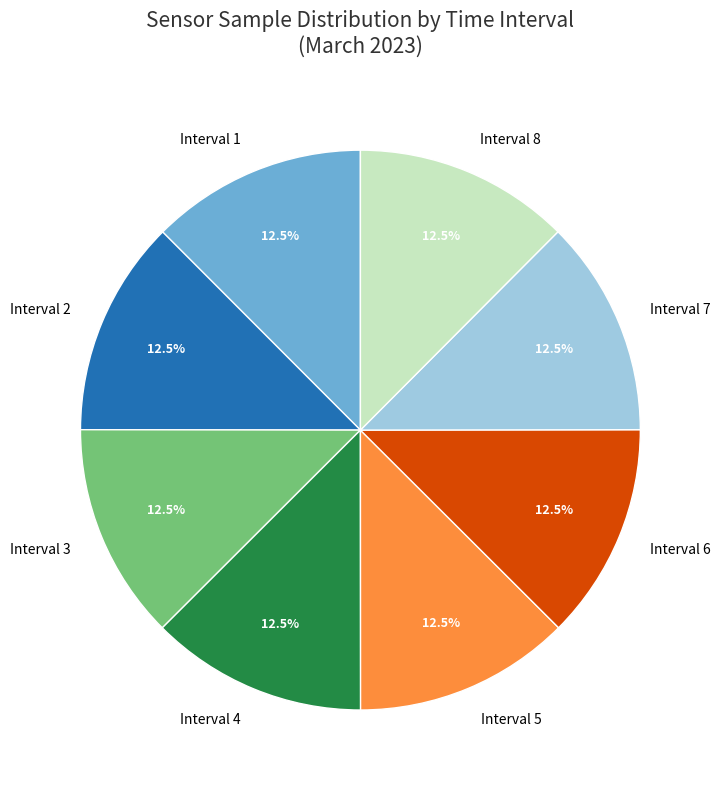

Combined, what portion of the pie is Interval 8 and Interval 2?

25.0%